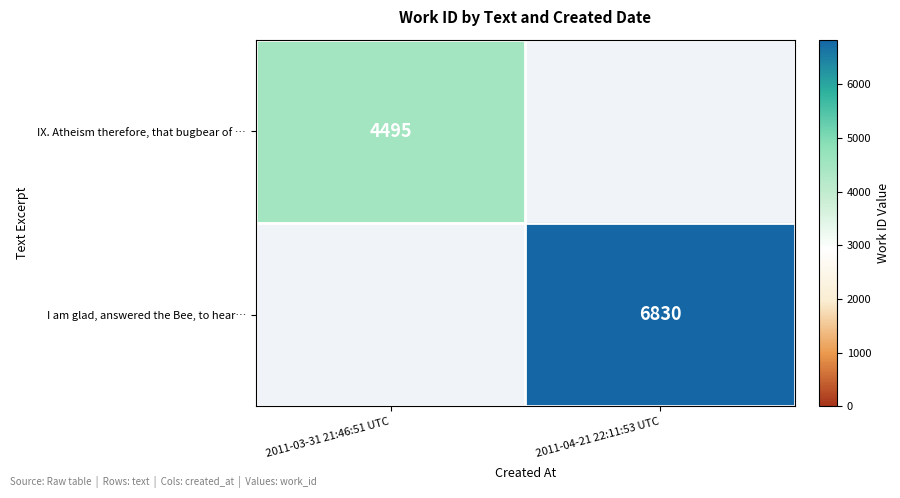

Is the value of I am glad, answered the Bee, to hear… at 2011-04-21 22:11:53 UTC greater than the value of IX. Atheism therefore, that bugbear of … at 2011-03-31 21:46:51 UTC?

Yes